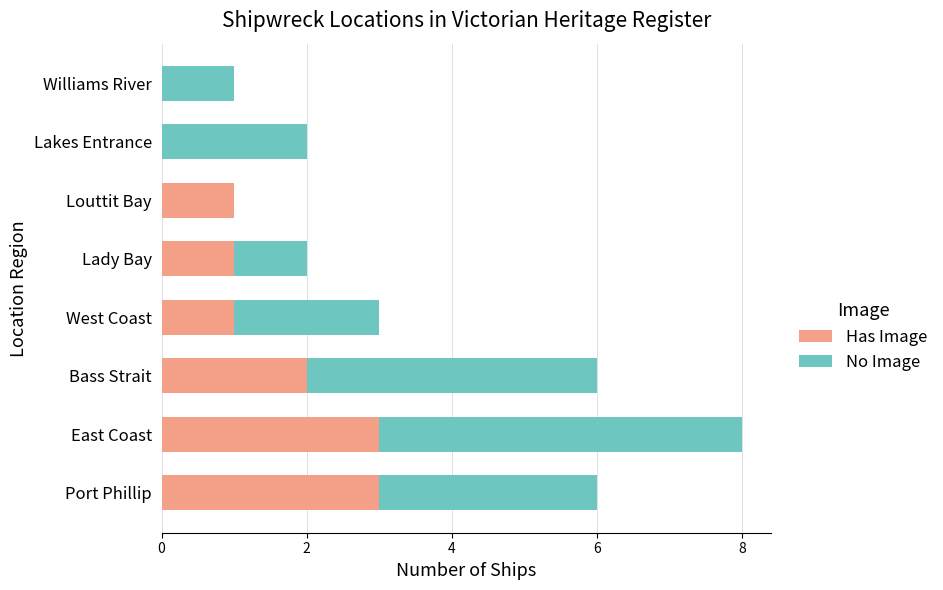

What is the highest value of the Has Image series?

3